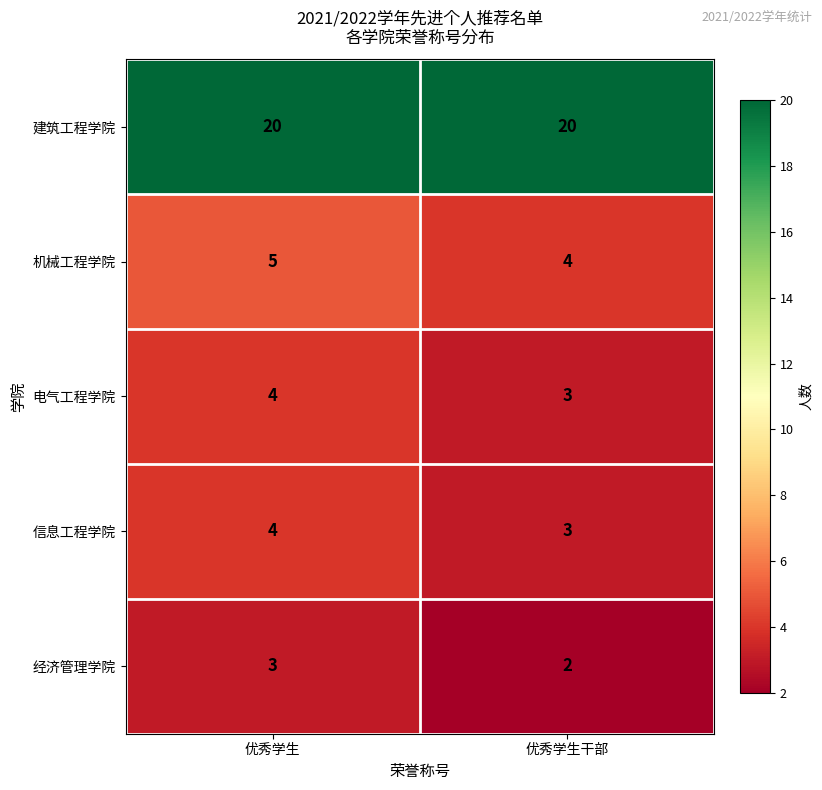

Where is 经济管理学院 nearest to the value 2?

优秀学生干部